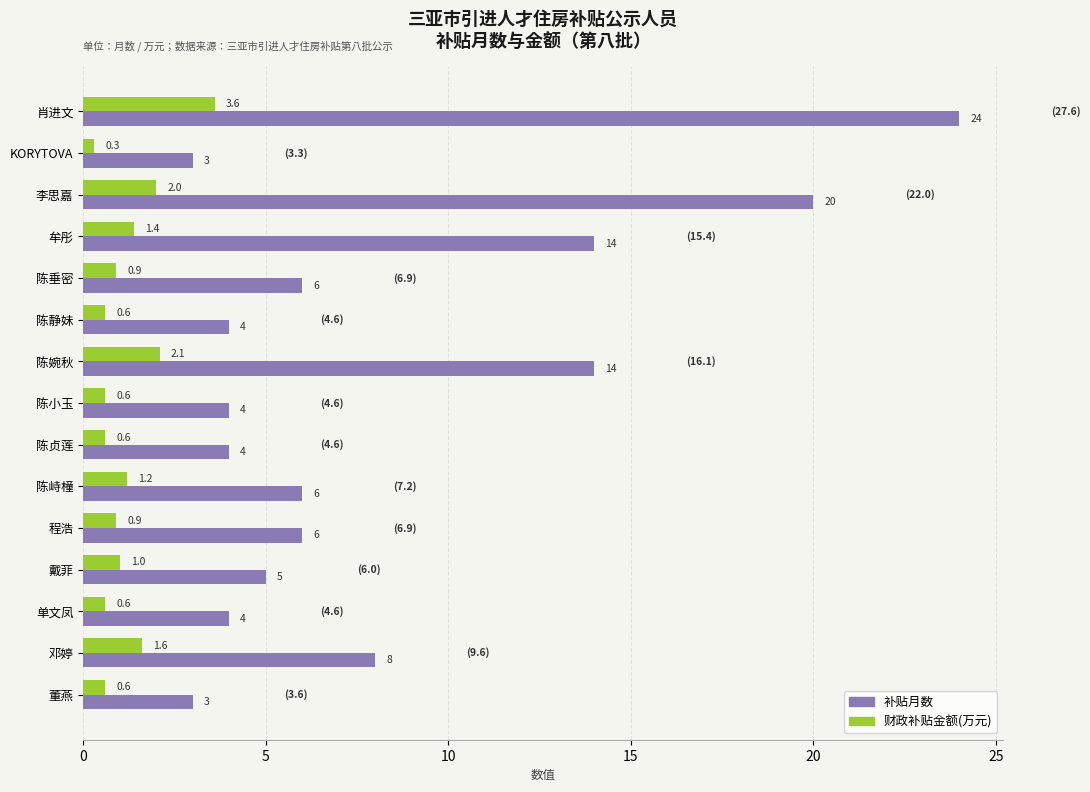

How many categories are shown in the chart?

15